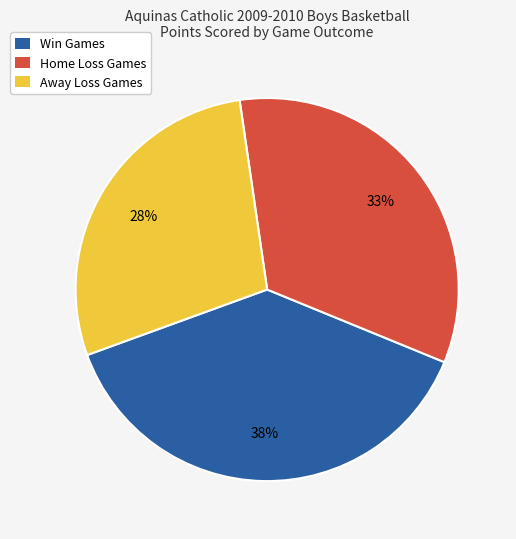

Is the sum of Win Games and Home Loss Games greater than half?

Yes